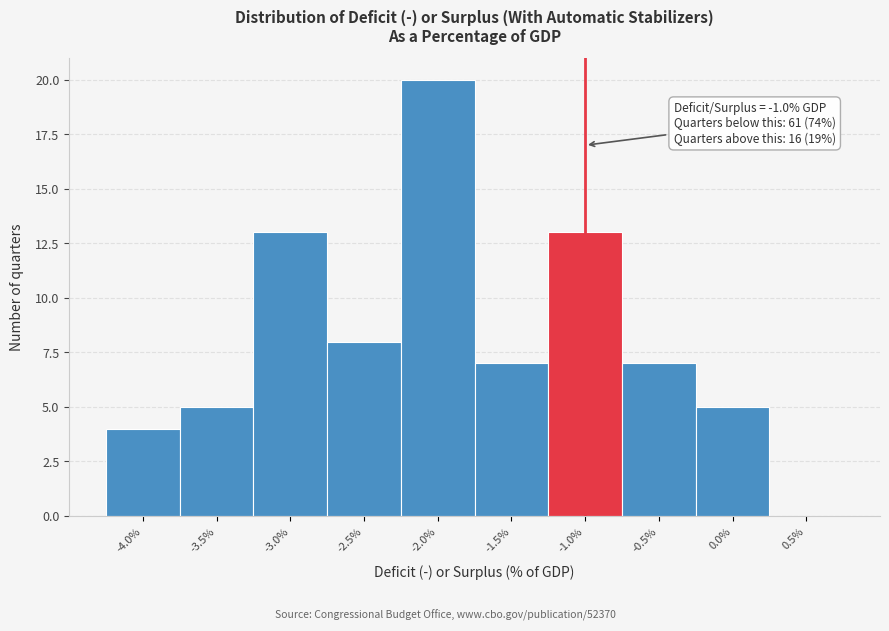

Over which range of the x-axis is the bar tallest?

-2.25 to -1.75